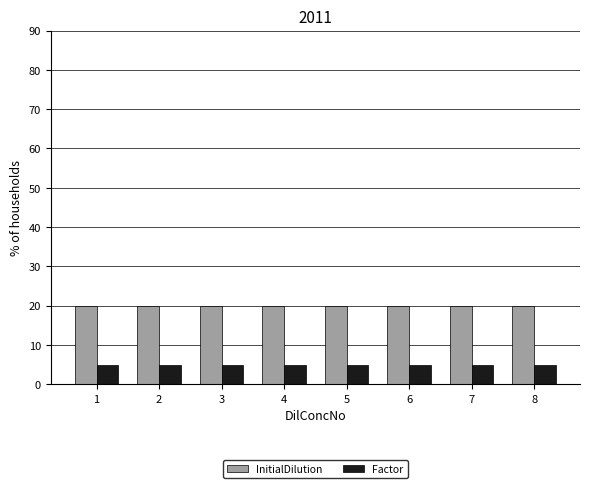

True or false: Factor has a value of 5 at 8.

True